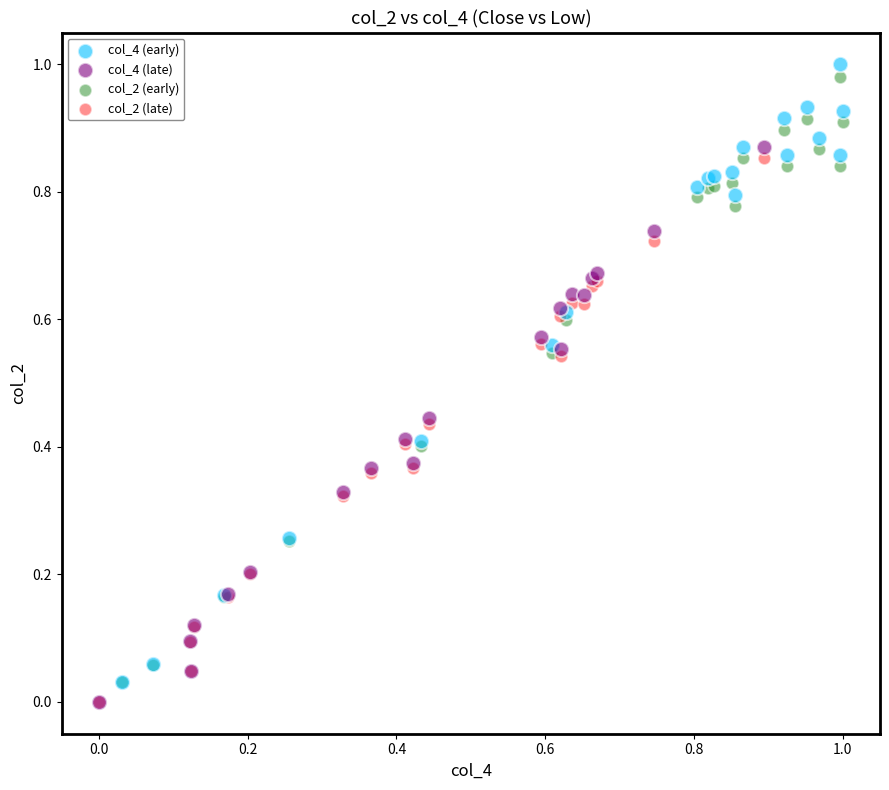

Which series has the largest Y range (max minus min)?

col_4 (early)